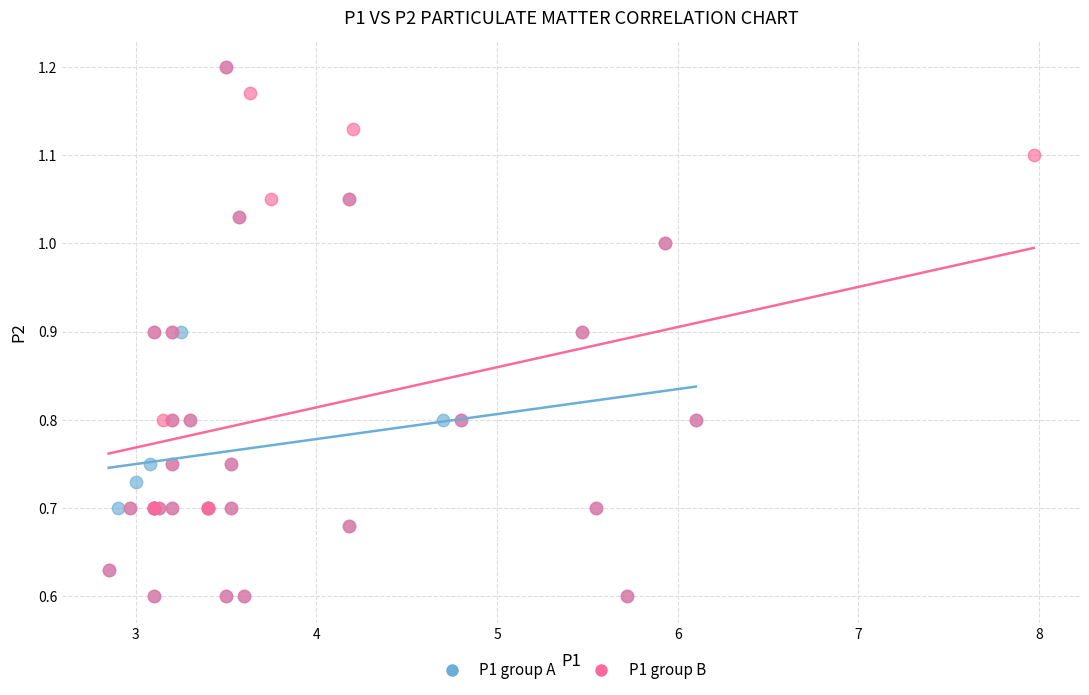

What are all the series names shown in the legend?

P1 group A, P1 group B